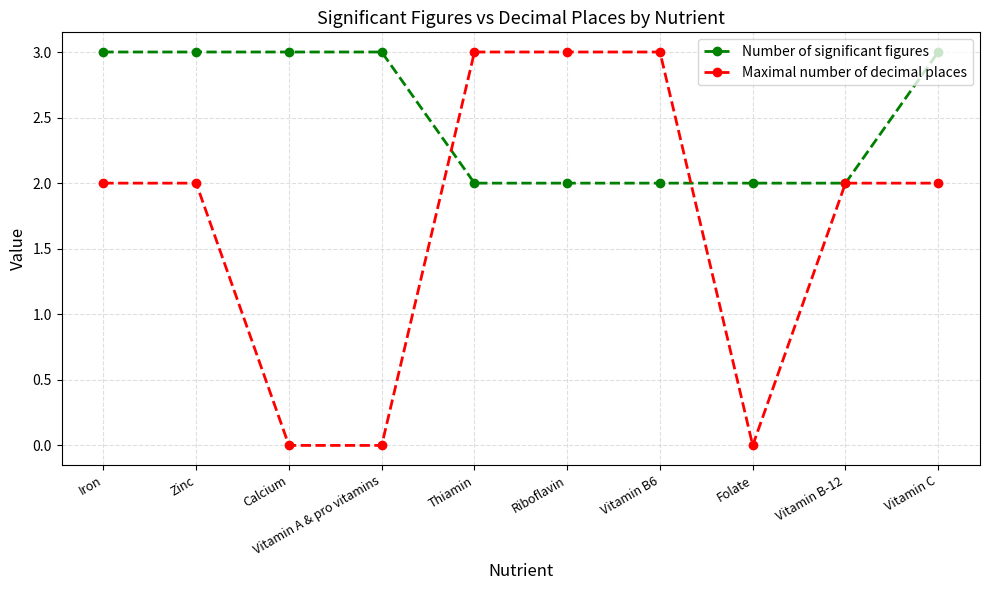

Count the number of data series in this chart.

2